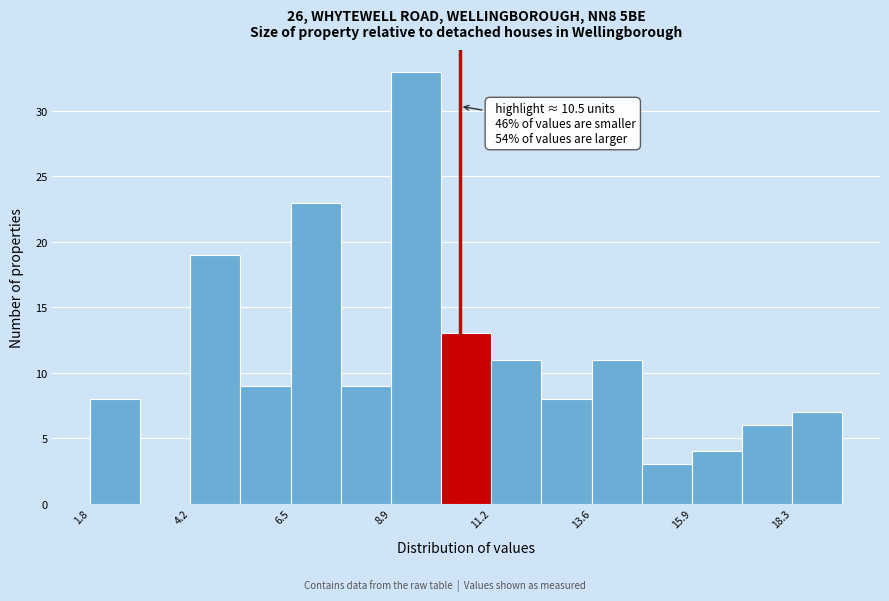

Read against the x-axis, roughly where is the centre of the tallest bar?

9.5